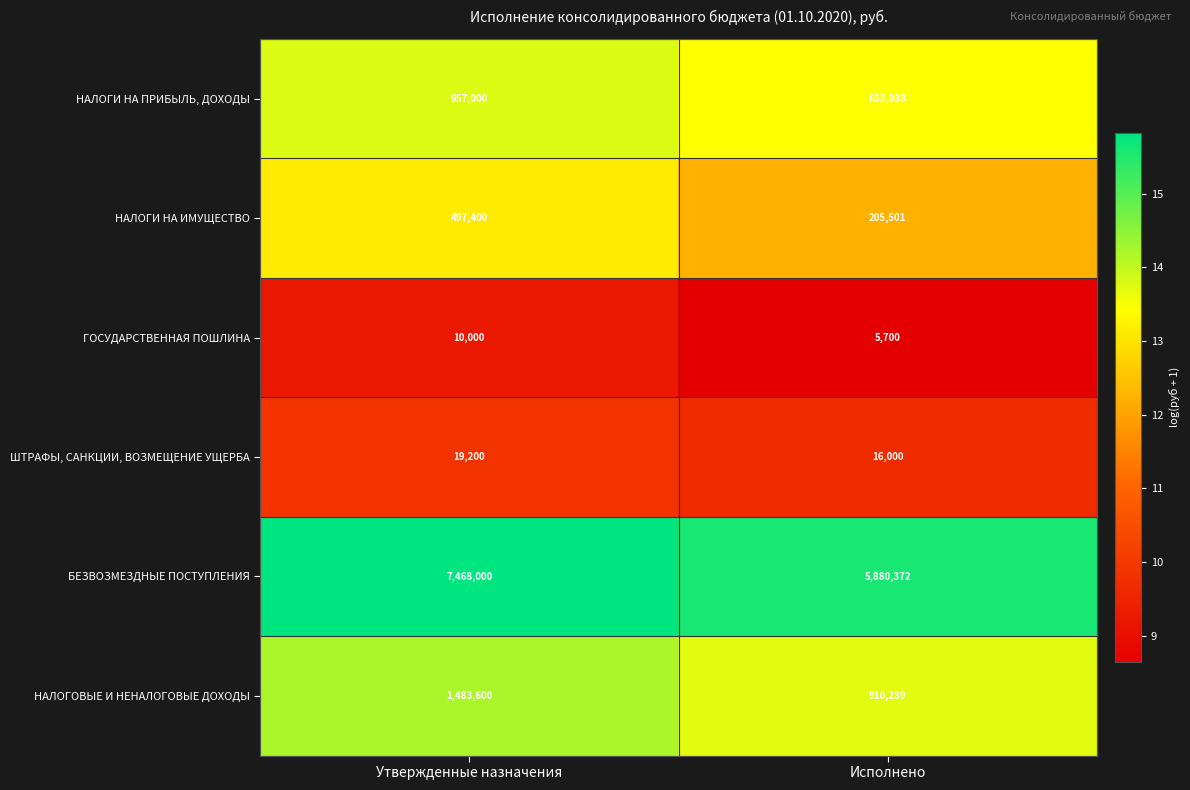

What is the maximum value shown in the chart?

7468000